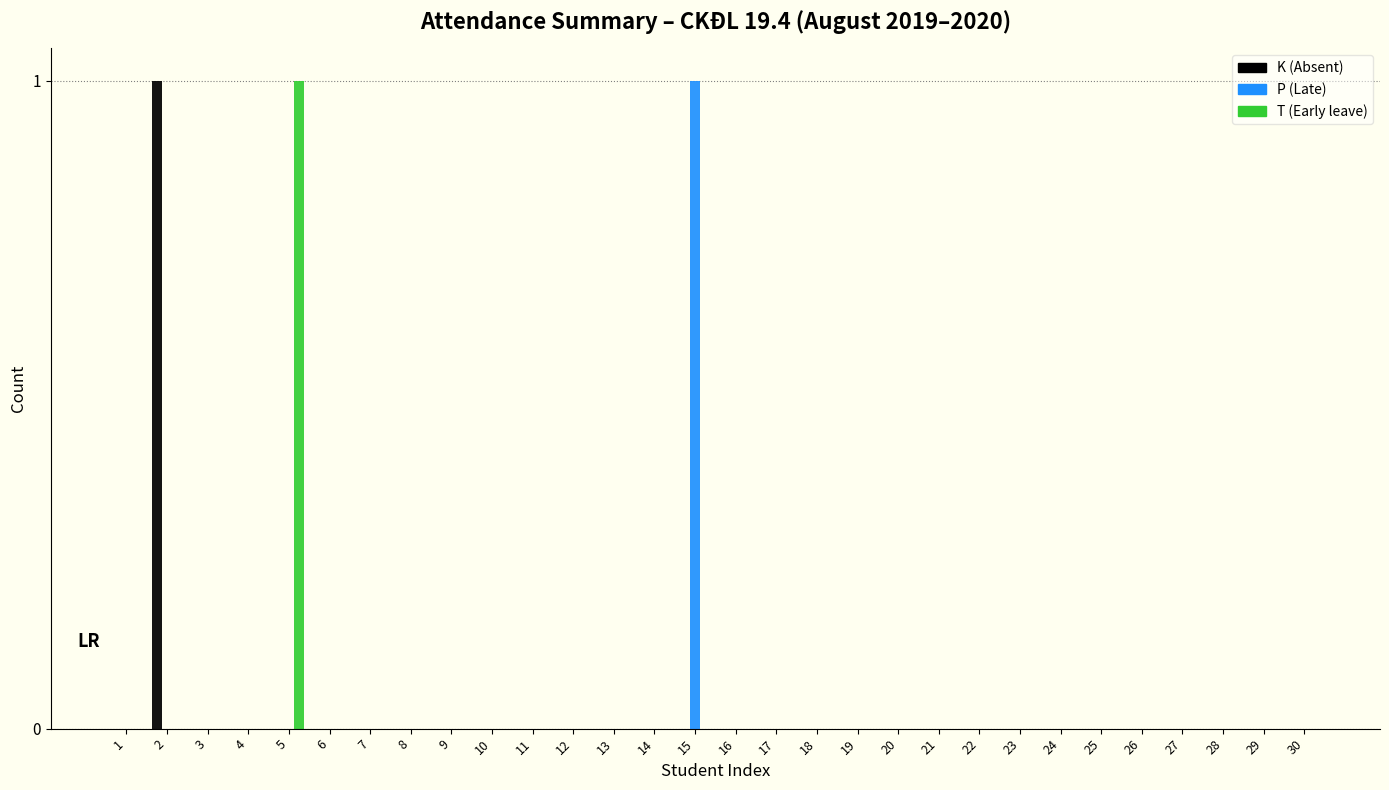

Between 2 and 27, which series saw the biggest shift?

K (Absent)